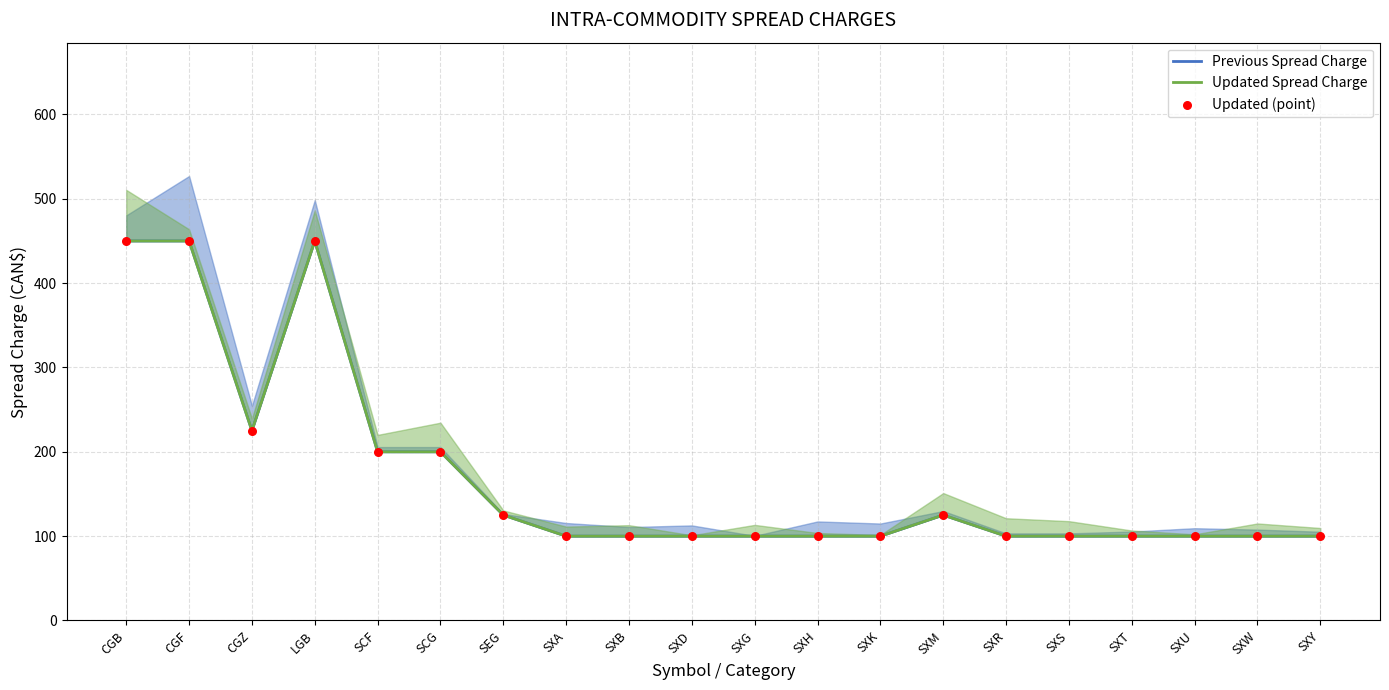

Which series has the largest Y range (max minus min)?

Previous Spread Charge